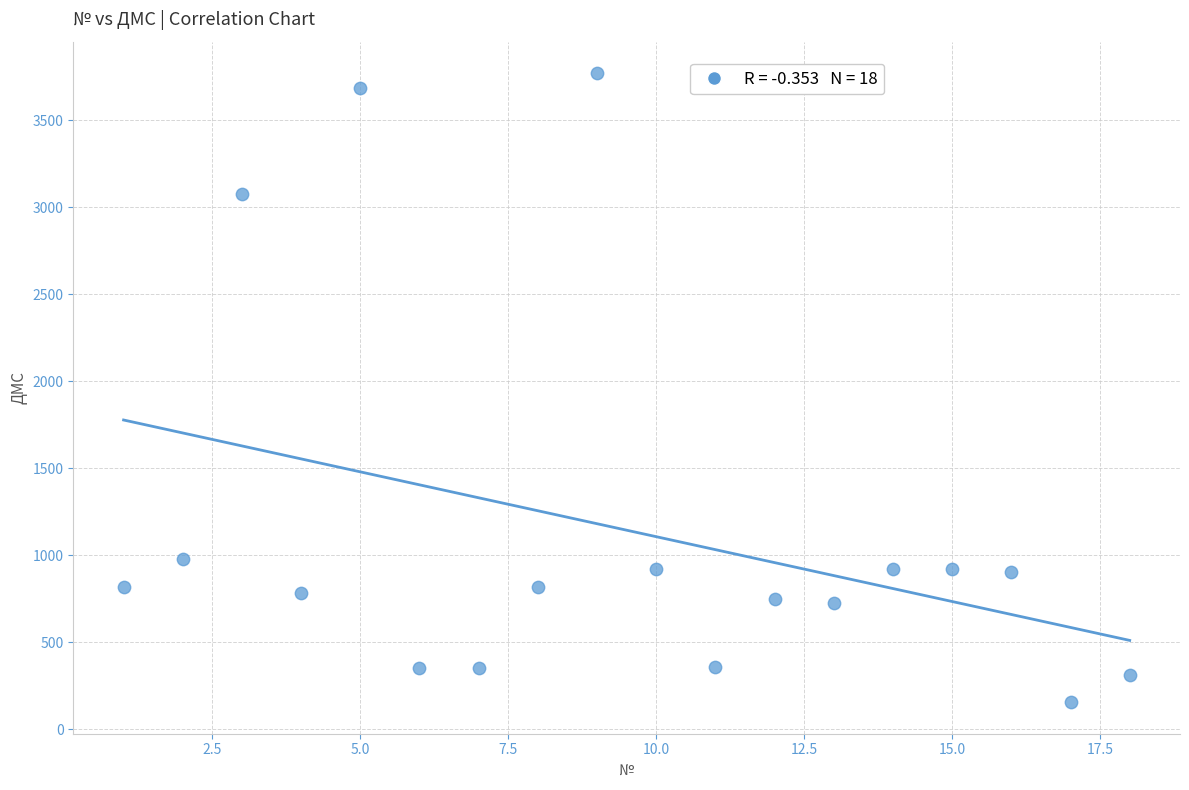

What Y value in the scatter plot is closest to 1963?

976